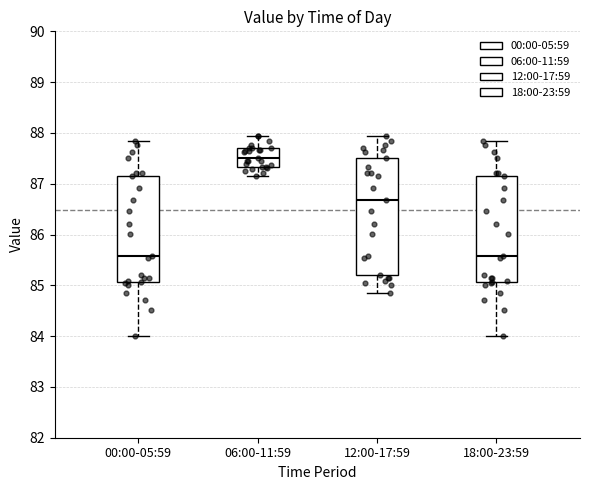

Which box's median line is the highest?

06:00-11:59